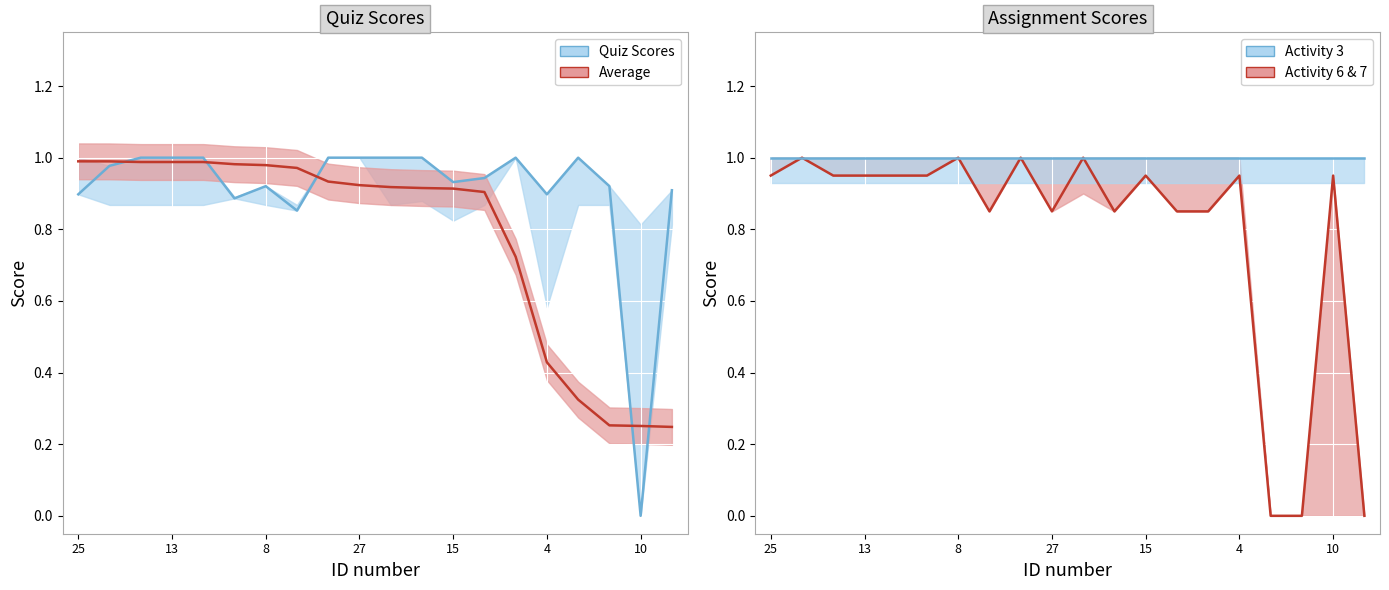

True or false: Assignment: Activity 3 has a value of 1.7 at 13.

False